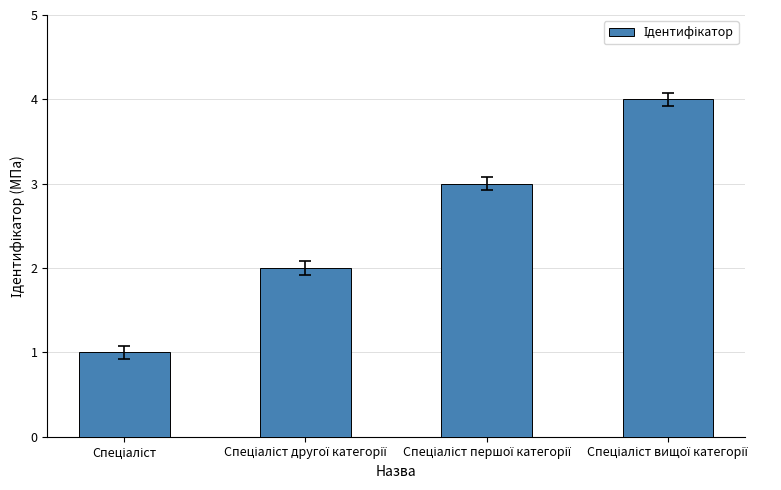

What is the maximum value shown in the chart?

4